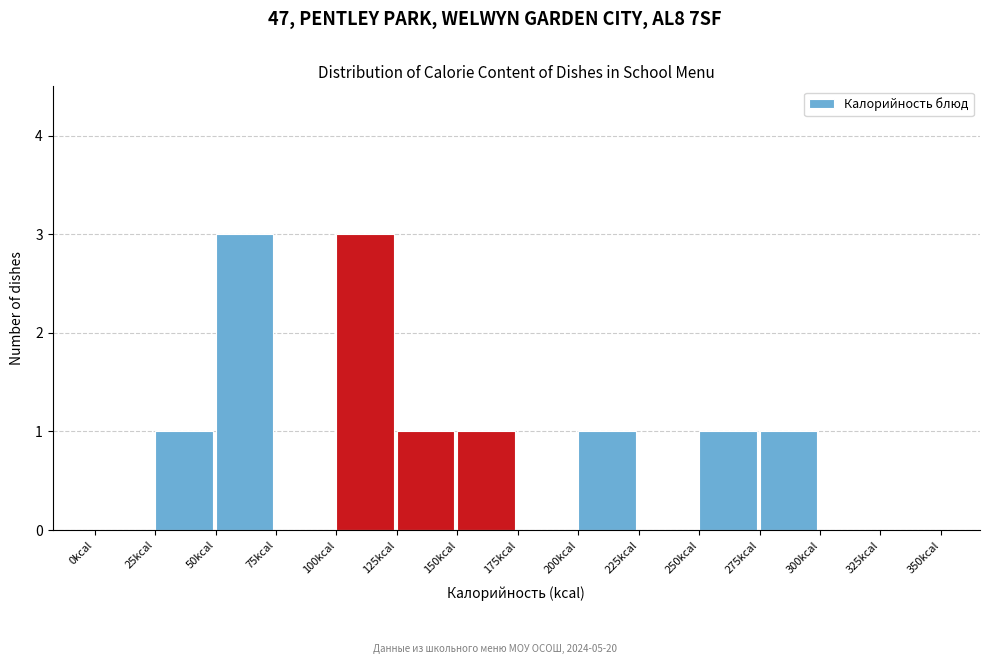

What is the height of the bar covering 100 to 125 on the x-axis? The values are not printed on the chart, so give them approximately, as read against the axis.

3